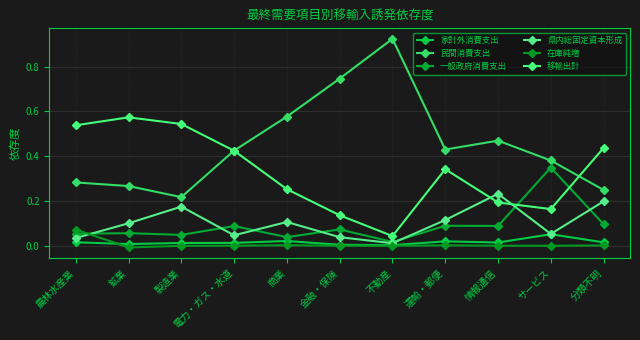

Reading left to right, transcribe all the data shown in this chart.

家計外消費支出: 農林水産業=0.0	鉱業=0.0	製造業=0.0	電力・ガス・水道=0.0	商業=0.0	金融・保険=0.0	不動産=0.0	運輸・郵便=0.0	情報通信=0.0	サービス=0.1	分類不明=0.0
民間消費支出: 農林水産業=0.3	鉱業=0.3	製造業=0.2	電力・ガス・水道=0.4	商業=0.6	金融・保険=0.7	不動産=0.9	運輸・郵便=0.4	情報通信=0.5	サービス=0.4	分類不明=0.2
一般政府消費支出: 農林水産業=0.1	鉱業=0.1	製造業=0.0	電力・ガス・水道=0.1	商業=0.0	金融・保険=0.1	不動産=0.0	運輸・郵便=0.1	情報通信=0.1	サービス=0.3	分類不明=0.1
県内総固定資本形成: 農林水産業=0.0	鉱業=0.1	製造業=0.2	電力・ガス・水道=0.0	商業=0.1	金融・保険=0.0	不動産=0.0	運輸・郵便=0.1	情報通信=0.2	サービス=0.1	分類不明=0.2
在庫純増: 農林水産業=0.1	鉱業=-0.0	製造業=-0.0	電力・ガス・水道=0.0	商業=0.0	金融・保険=0.0	不動産=0.0	運輸・郵便=0.0	情報通信=0.0	サービス=0.0	分類不明=0.0
移輸出計: 農林水産業=0.5	鉱業=0.6	製造業=0.5	電力・ガス・水道=0.4	商業=0.3	金融・保険=0.1	不動産=0.0	運輸・郵便=0.3	情報通信=0.2	サービス=0.2	分類不明=0.4